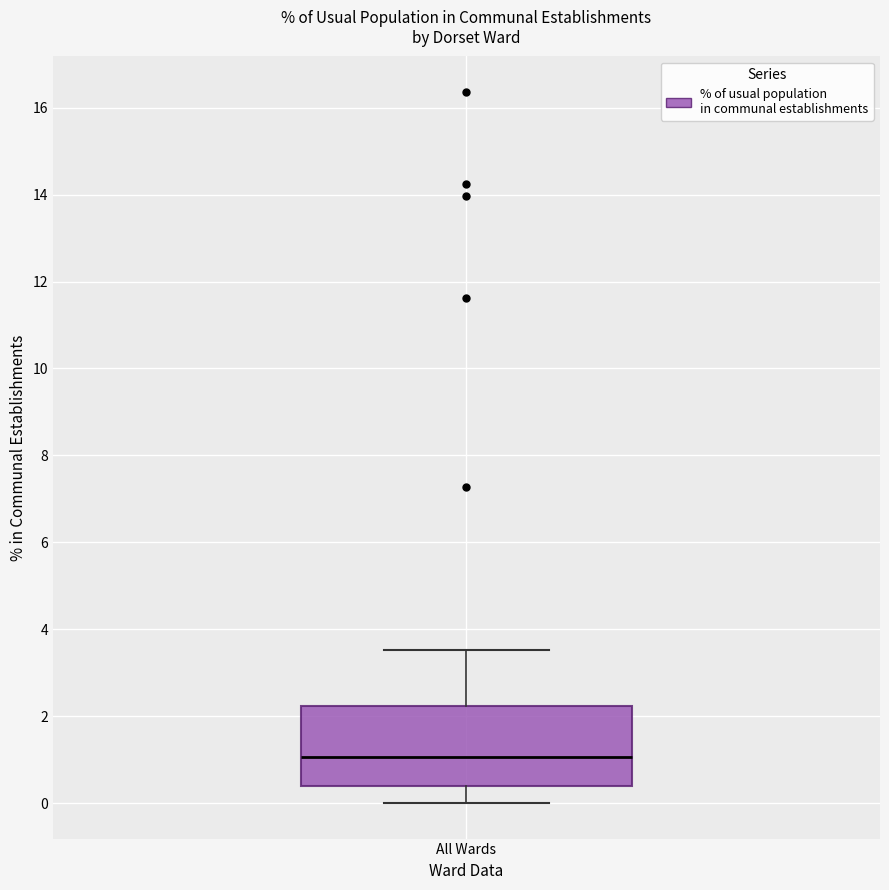

Transcribe this box plot: give where the median line is, the range the box spans, and where the two whiskers end, as read against the y-axis. The values are not printed on the chart, so give them approximately, as read against the axis.

median 1.0, box 0.4 to 2.2, whiskers 0.0 to 3.6